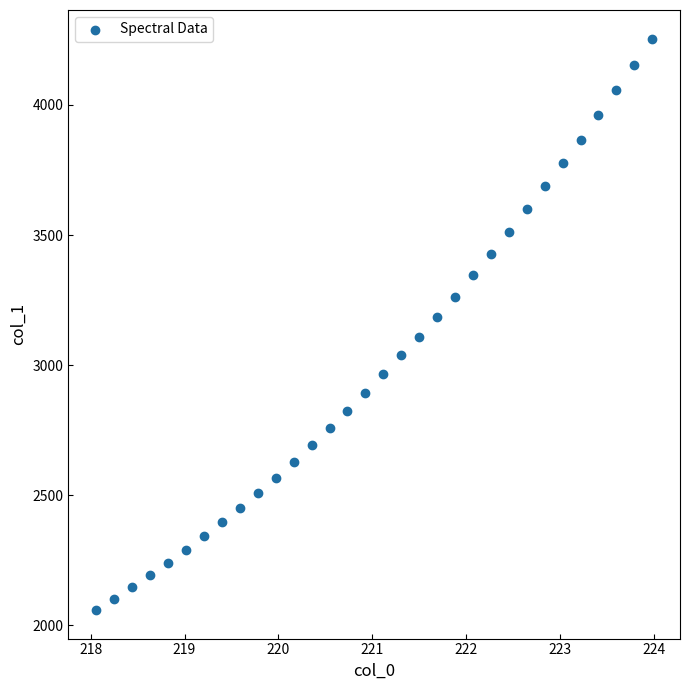

What is the range of X values (max minus min)?

5.9